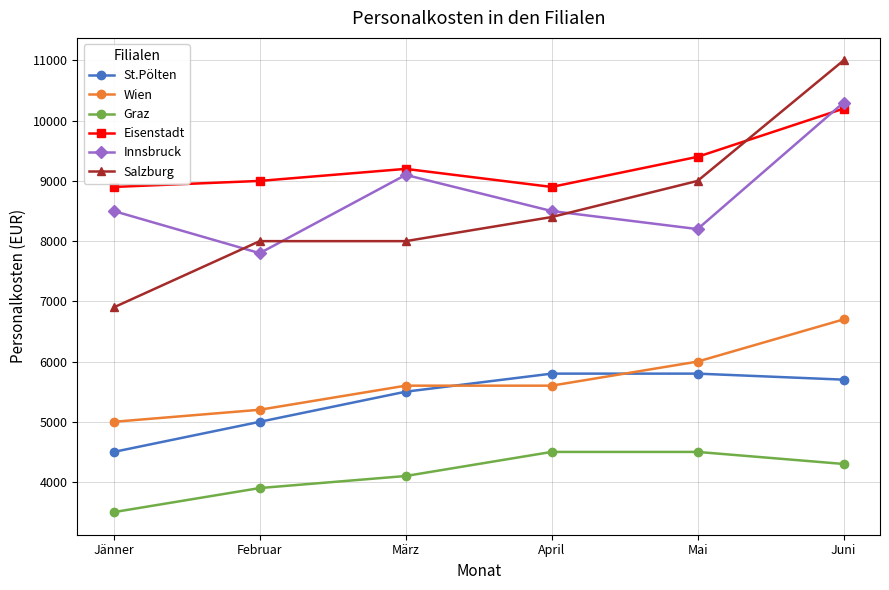

Between Februar and Mai, which series saw the biggest shift?

Salzburg